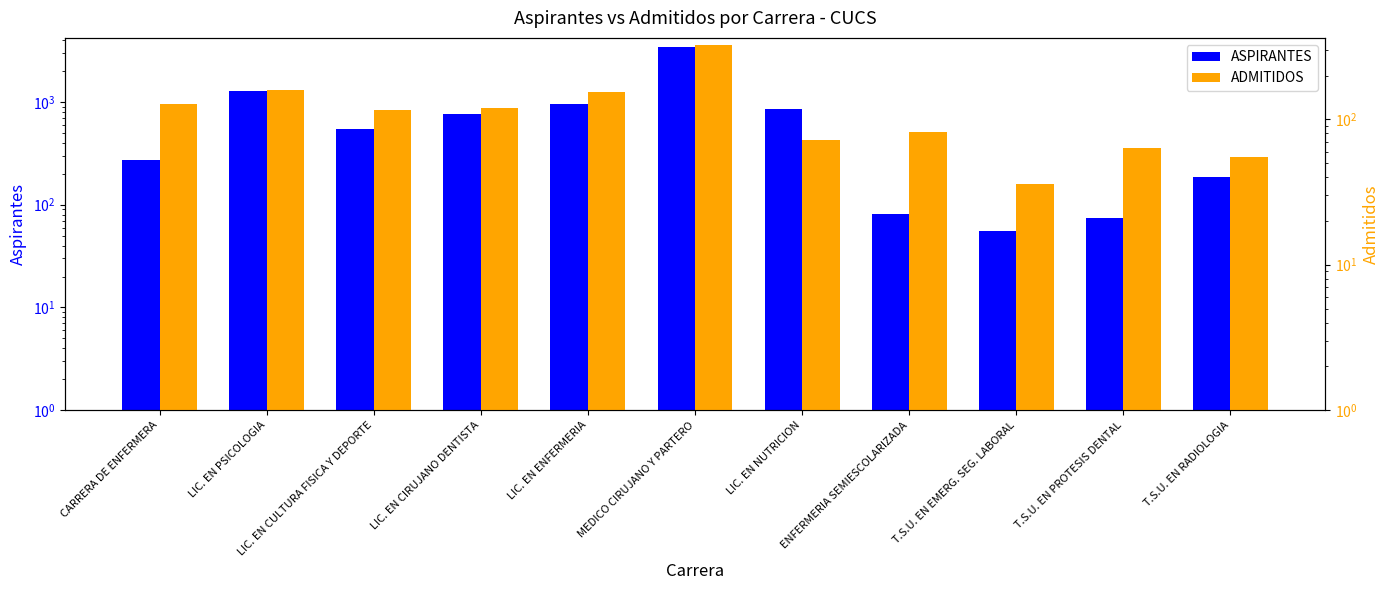

At which label does ASPIRANTES reach its peak?

MEDICO CIRUJANO Y PARTERO